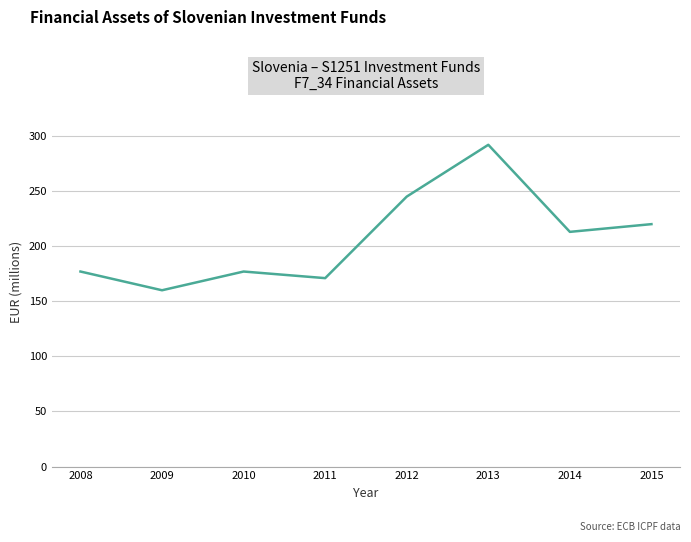

Does the chart have visible grid lines?

Yes